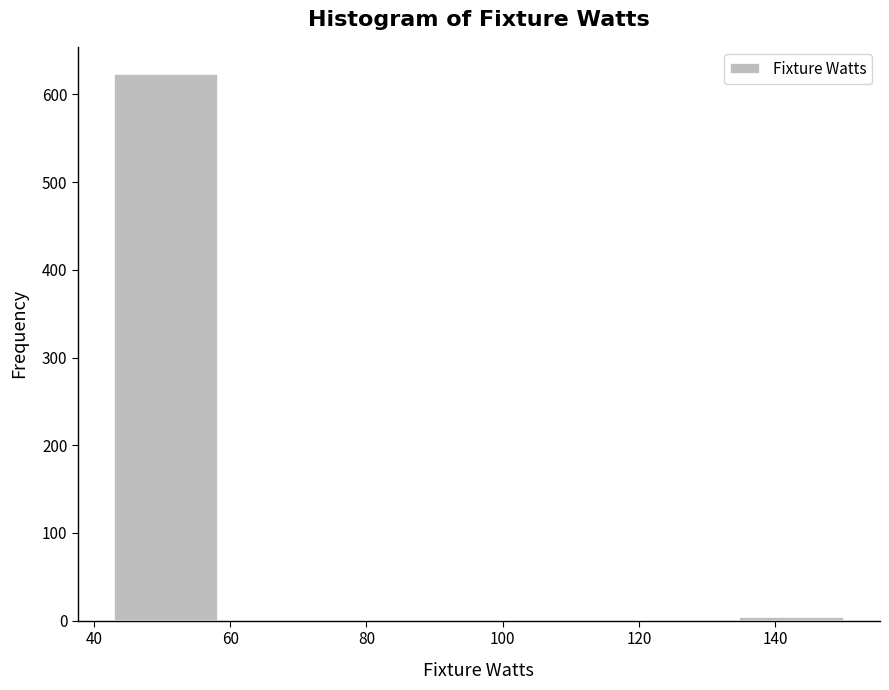

Reading left to right, transcribe this chart: for each bar, give the range it covers on the x-axis and its height. Neither the bar edges nor the heights are printed on the chart, so give them approximately, as read against the axes.

44 to 58: 620
58 to 74: 0
74 to 88: 0
88 to 104: 0
104 to 120: 0
120 to 134: 0
134 to 150: under 10